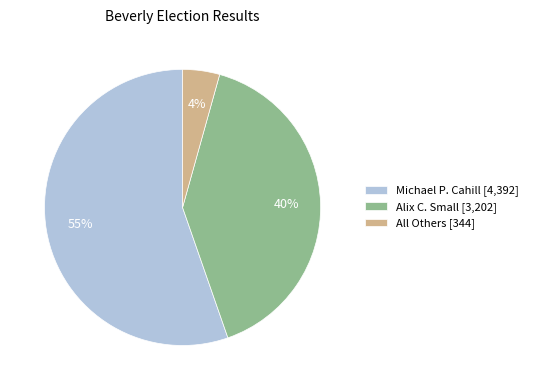

What is the majority slice?

Michael P. Cahill [4,392]